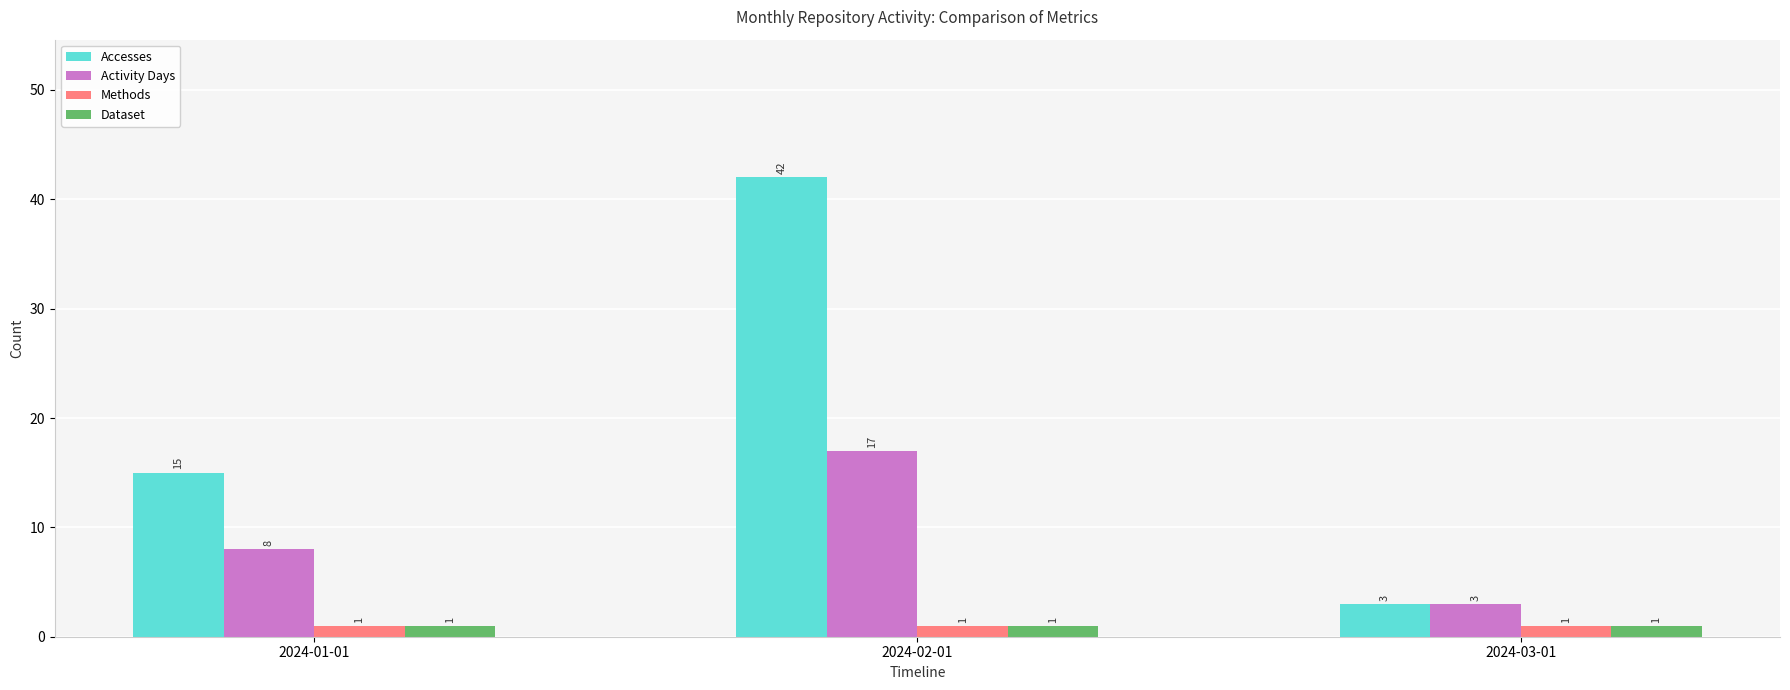

At how many categories does at least one series exceed 17?

1